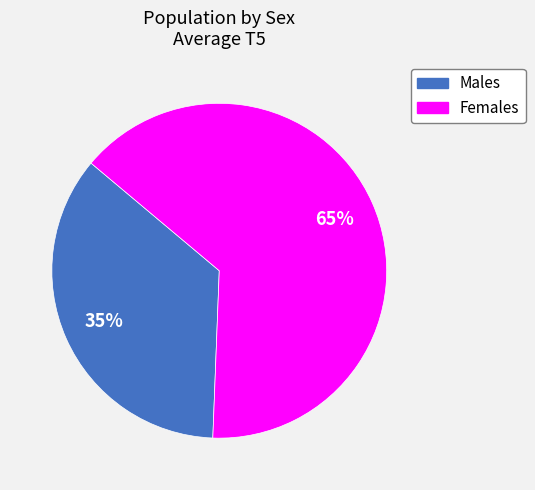

To the nearest percent, what is the average slice percentage?

50%